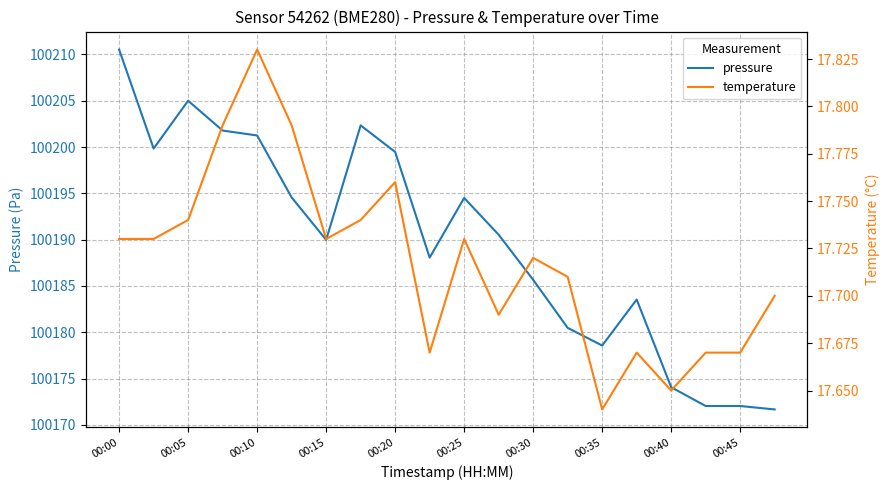

Is it true that pressure equals 52356.1 at 00:35?

False